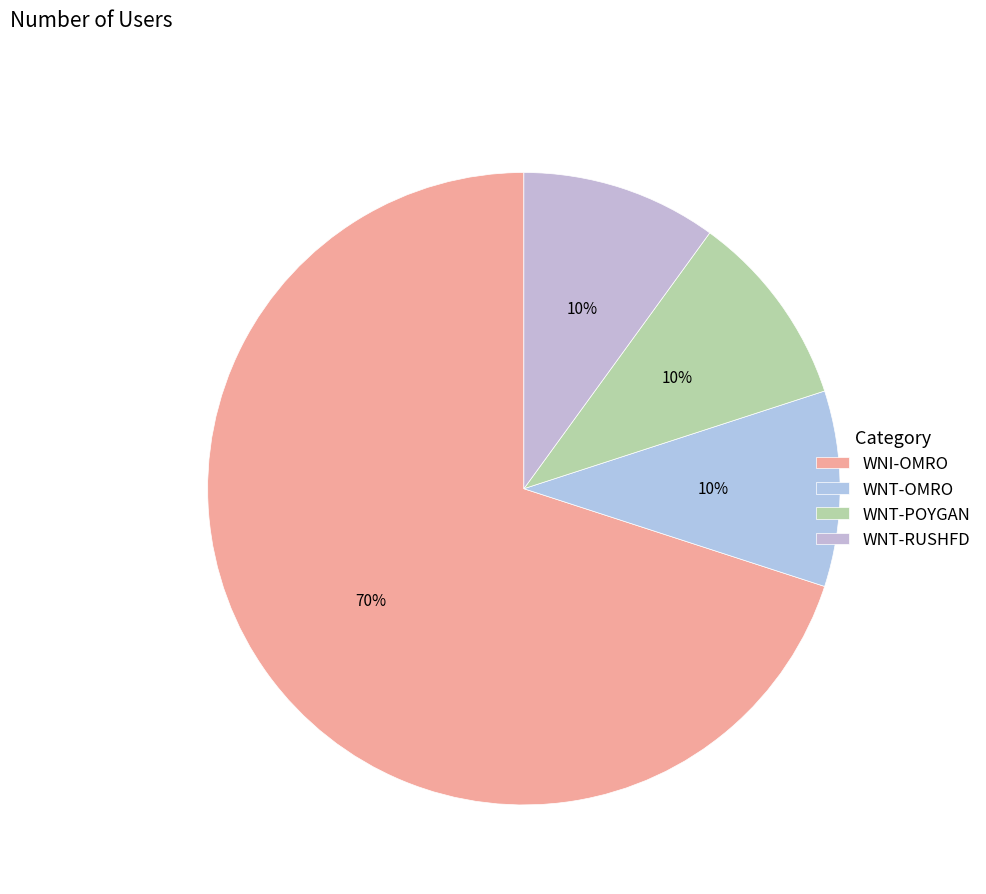

How many segments does this pie chart have?

4